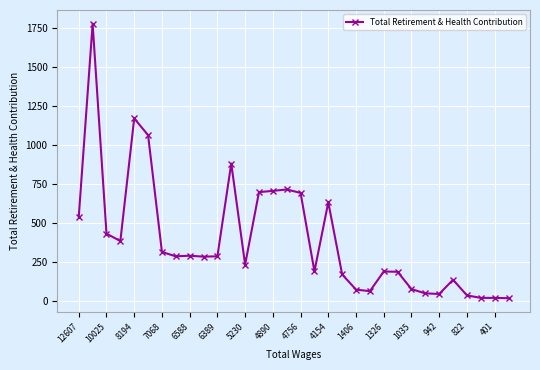

What is the difference between the maximum and minimum values?

1757